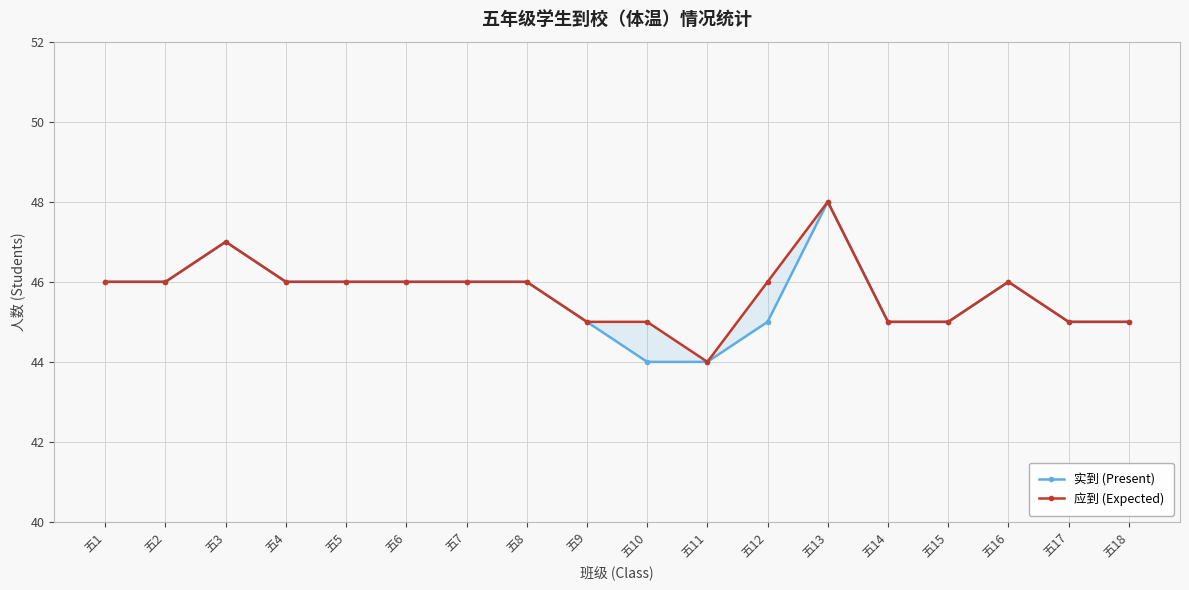

True or false: 应到 (Expected) and 实到 (Present) cross at least once.

False